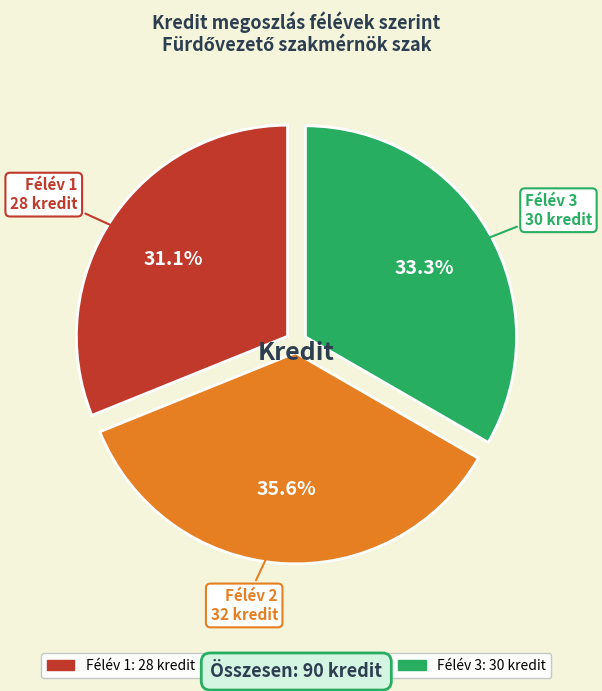

Approximately how many times larger is the value at Félév 2 compared to Félév 1?

1.1